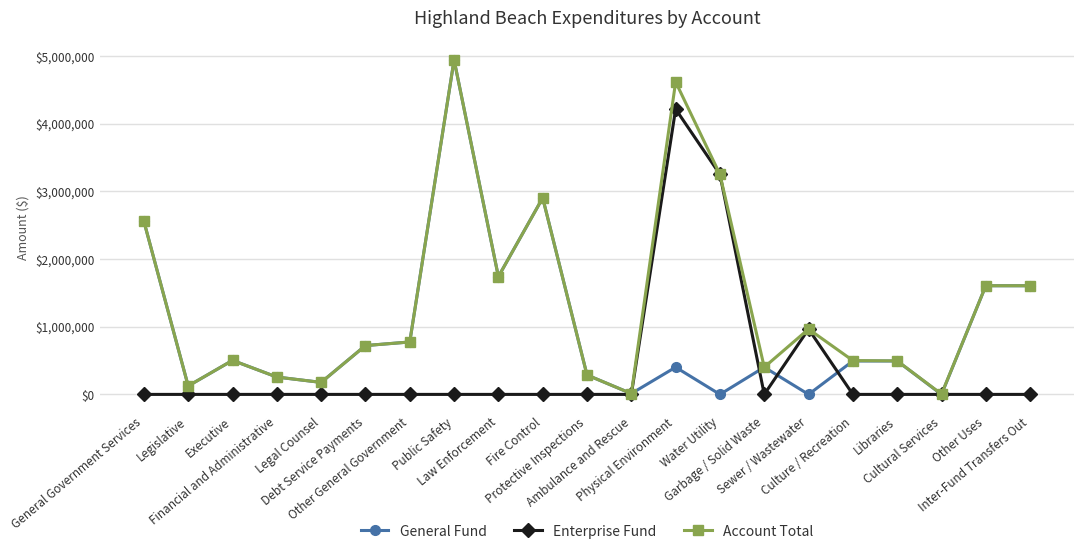

What position from the left is Sewer / Wastewater?

16